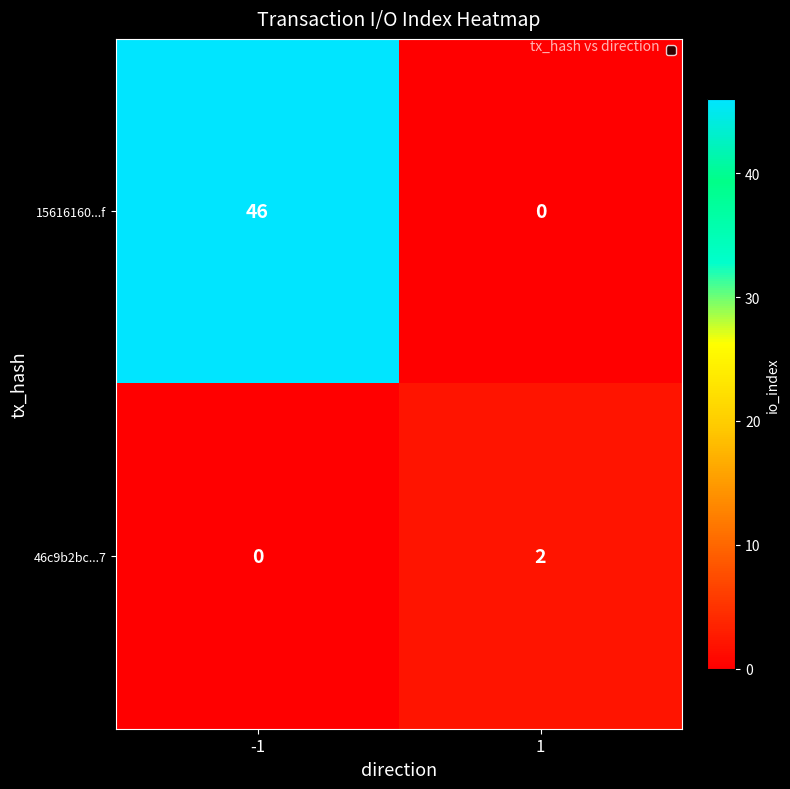

Reading left to right, transcribe all the data shown in this chart.

15616160...f: -1=46	1=0
46c9b2bc...7: -1=0	1=2